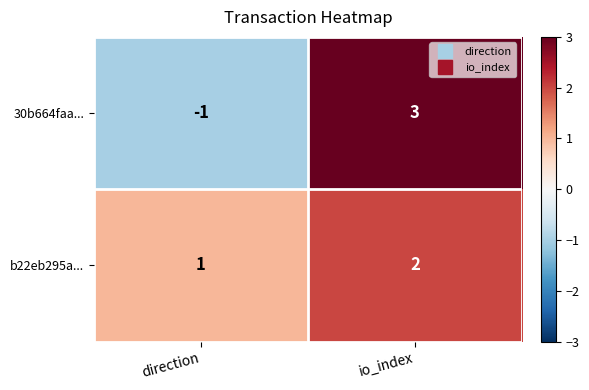

What is the sum of all b22eb295a... values?

3